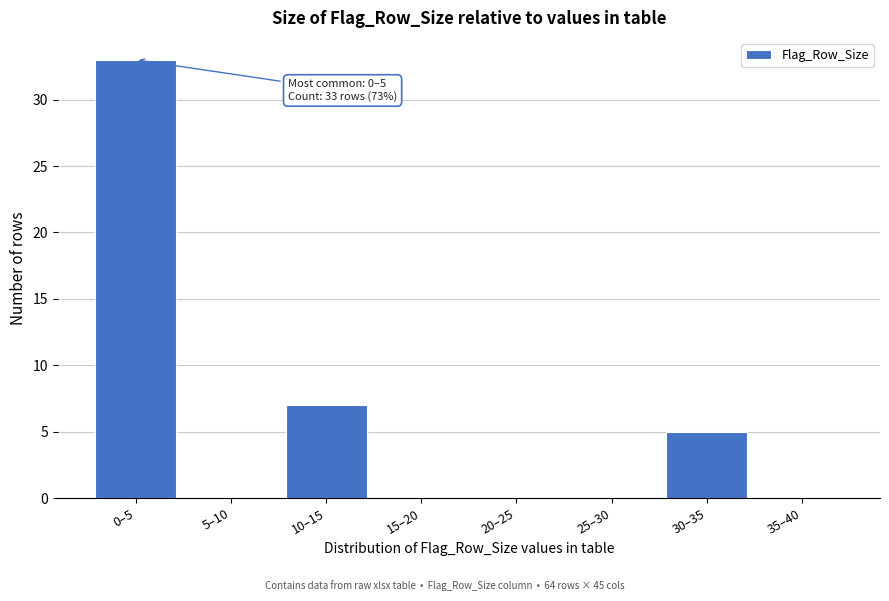

Reading right to left, list all the values displayed in this chart.

35–40=0	30–35=5	25–30=0	20–25=0	15–20=0	10–15=7	5–10=0	0–5=33